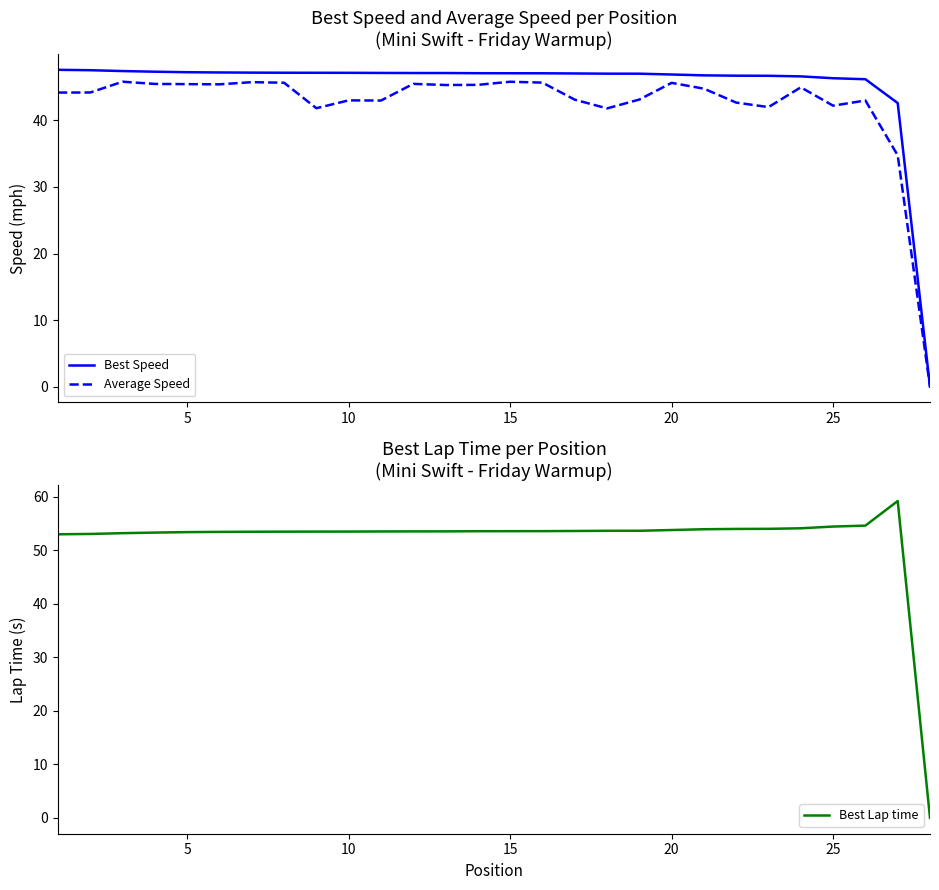

What is the difference between the second highest and second lowest values in the Best Lap time series?

1.6